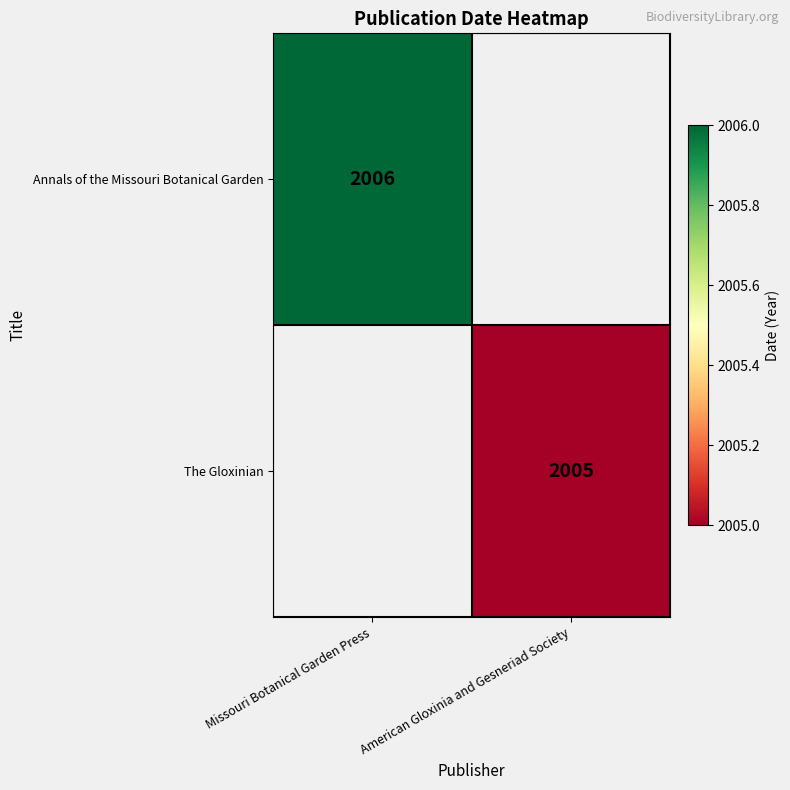

What is the smallest value displayed?

2005.0